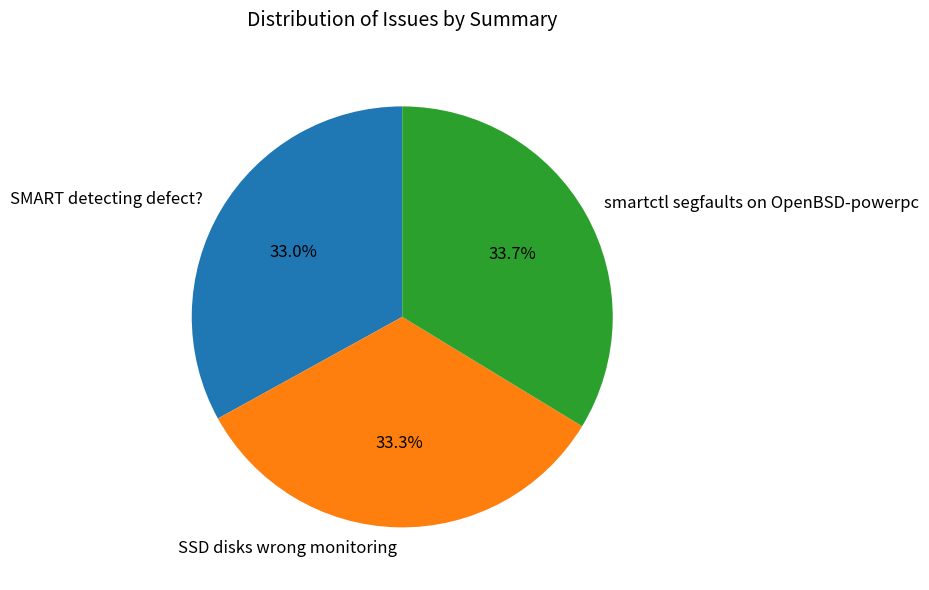

How many slices are in this pie chart?

3